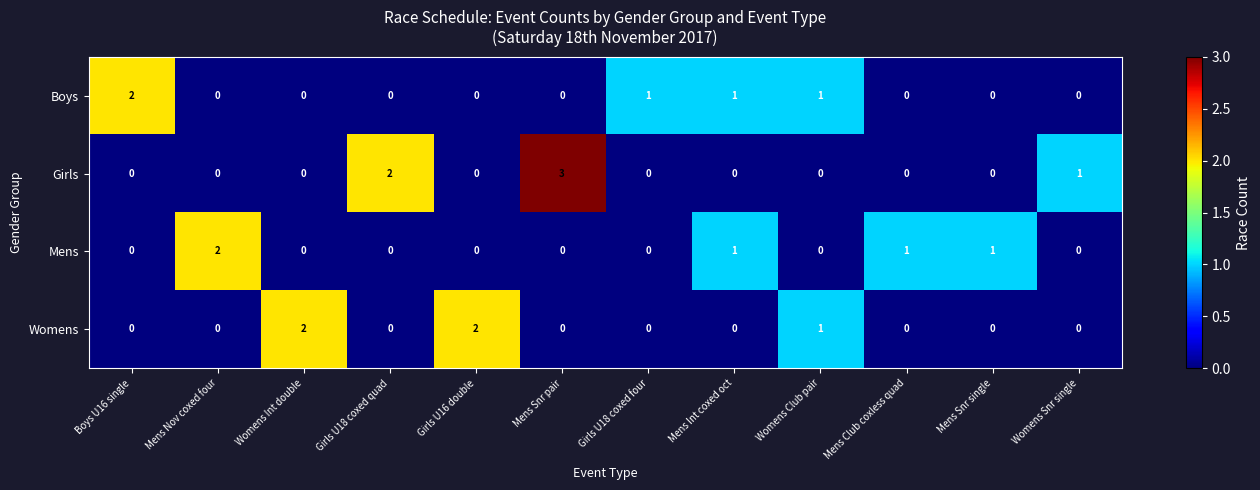

Which series has the largest range (max minus min)?

Girls